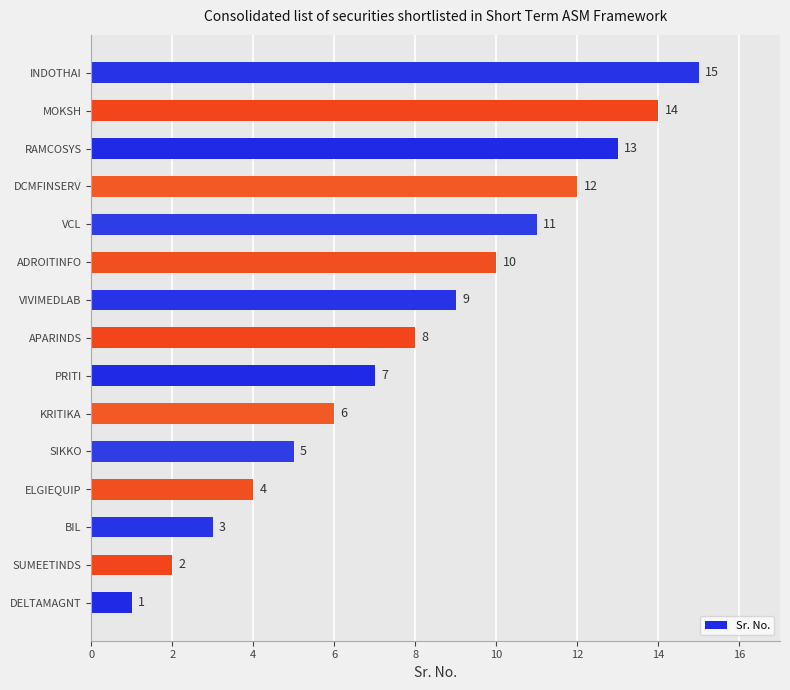

Read the value at VCL, to the nearest 10.

10